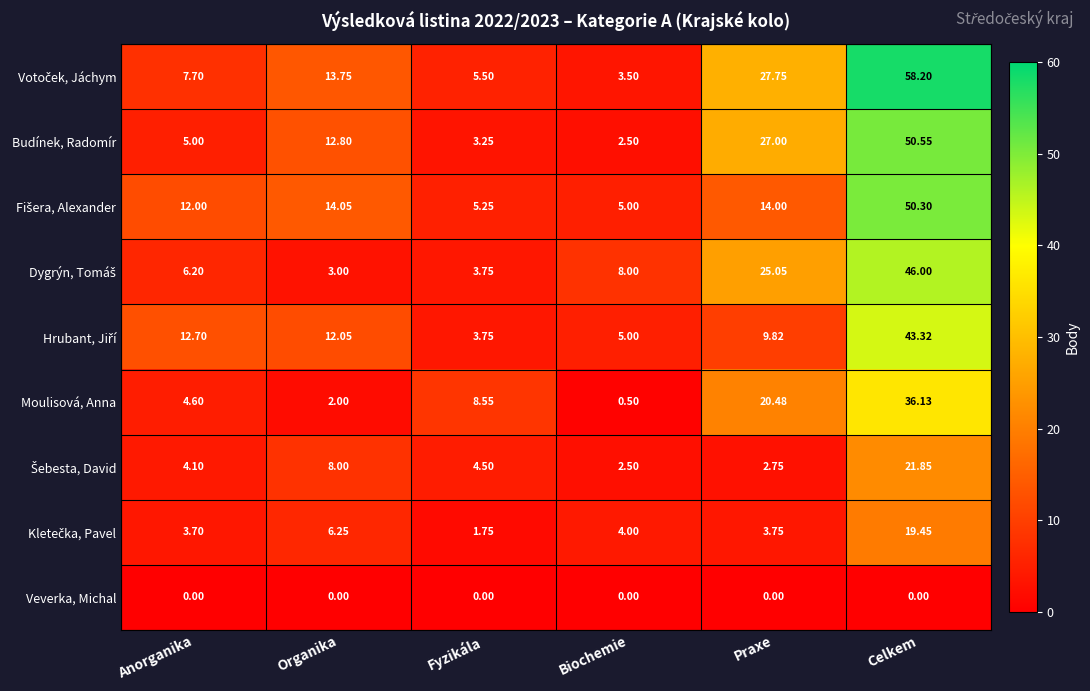

At which label does Moulisová, Anna reach its peak?

Celkem